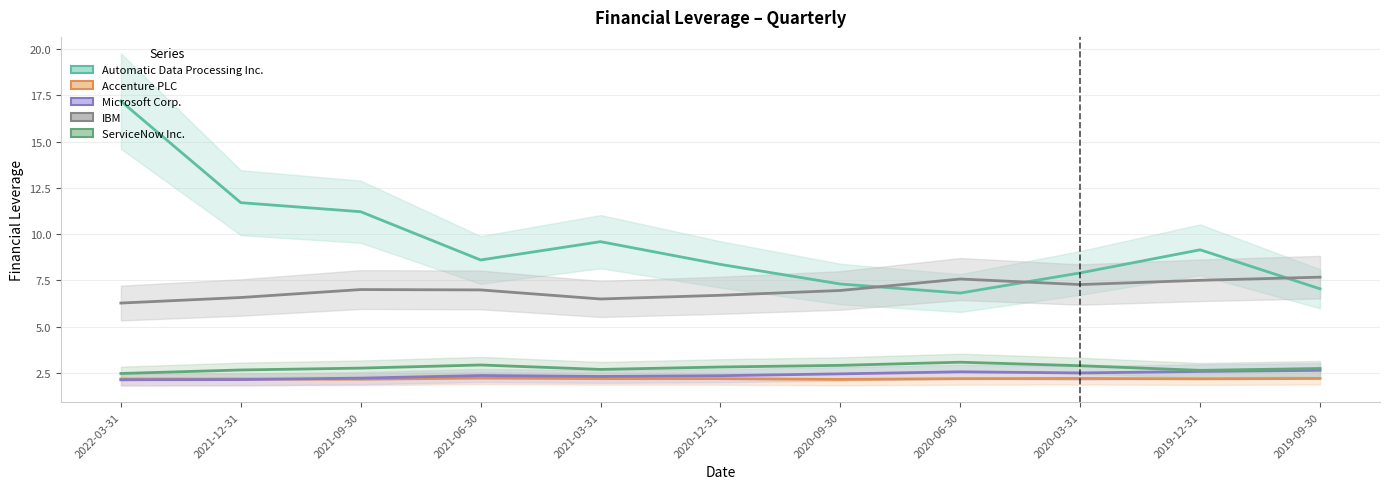

Which has a higher value, 2021-09-30 or 2021-12-31?

2021-12-31